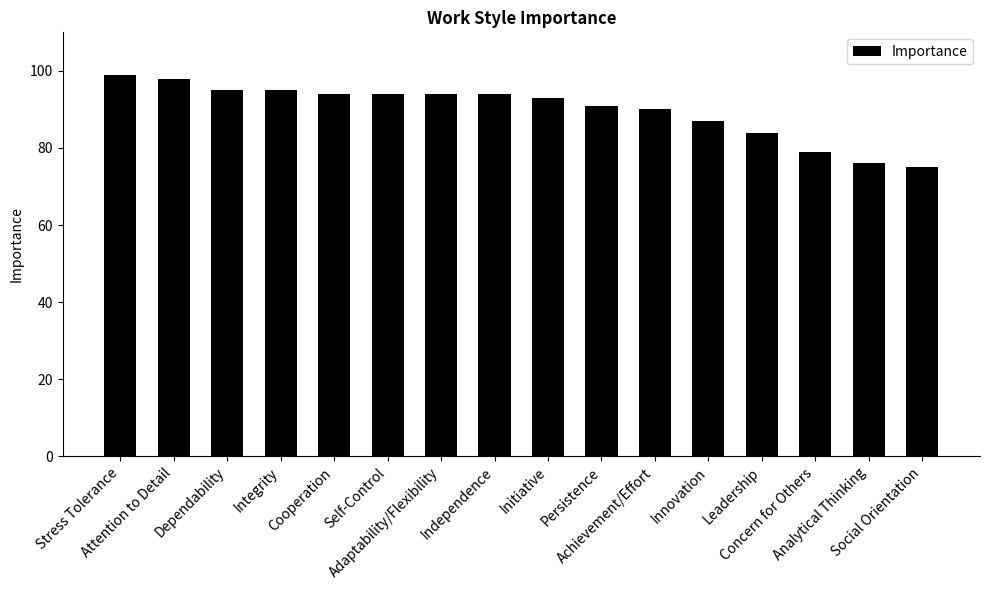

Does the chart contain stacked bars?

No